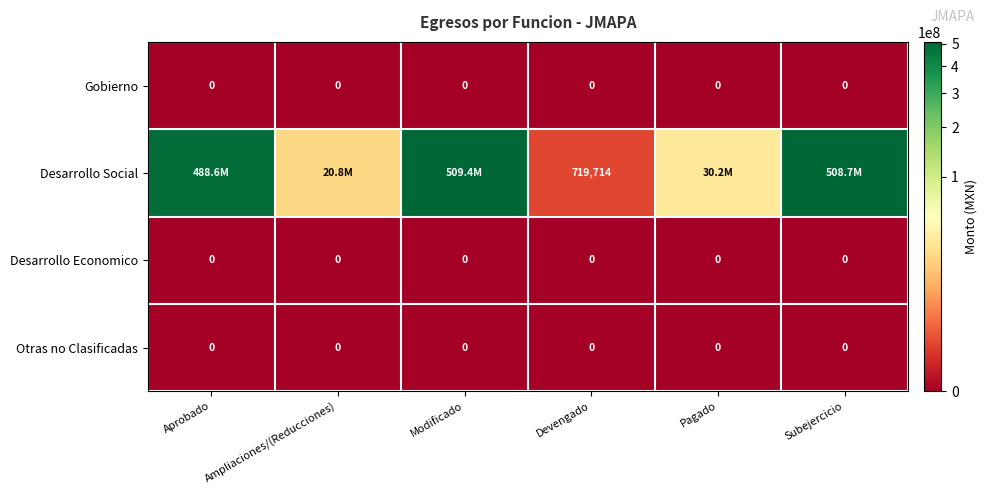

Which series has the largest total across all categories?

Desarrollo Social